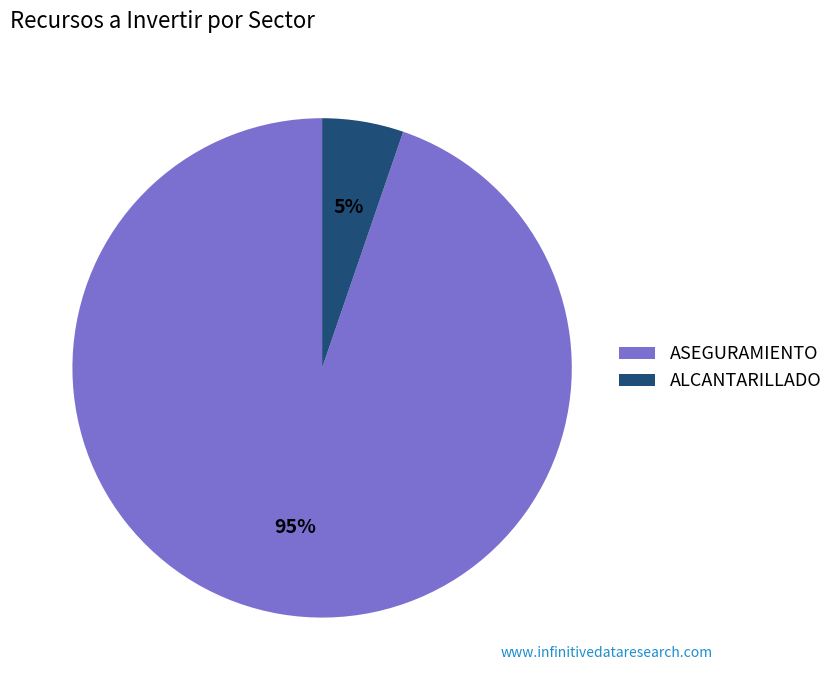

To the nearest percent, what is the combined percentage of ALCANTARILLADO and ASEGURAMIENTO?

100%